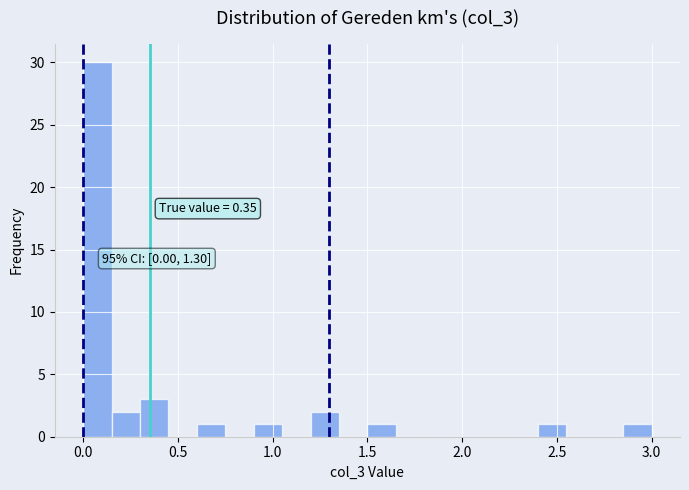

Read against the x-axis, roughly where is the centre of the tallest bar?

0.10